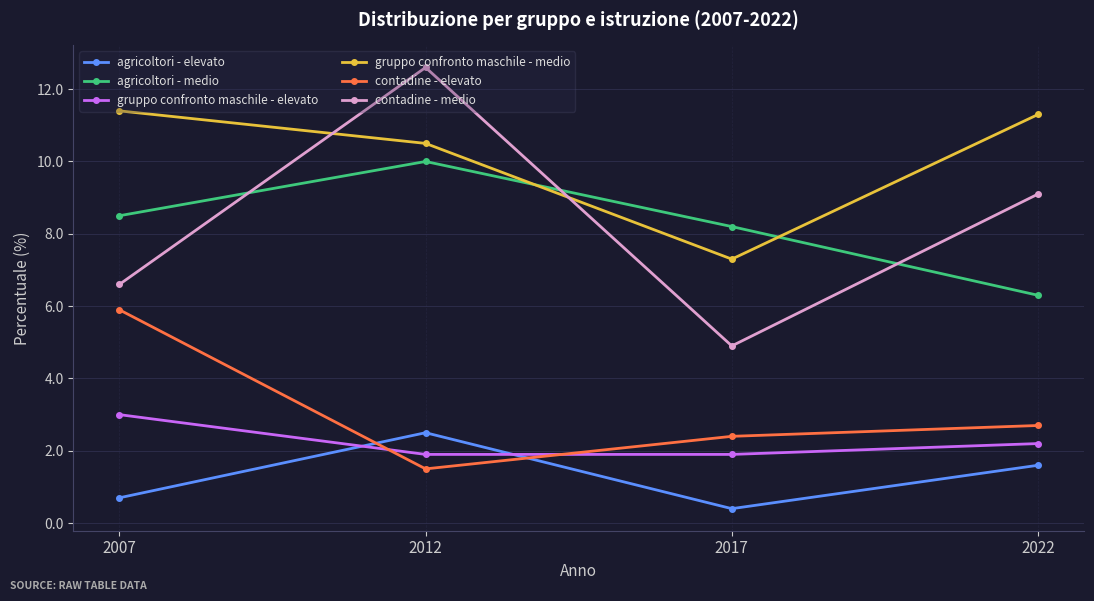

At which label is gruppo confronto maschile - medio closest to 9?

2012